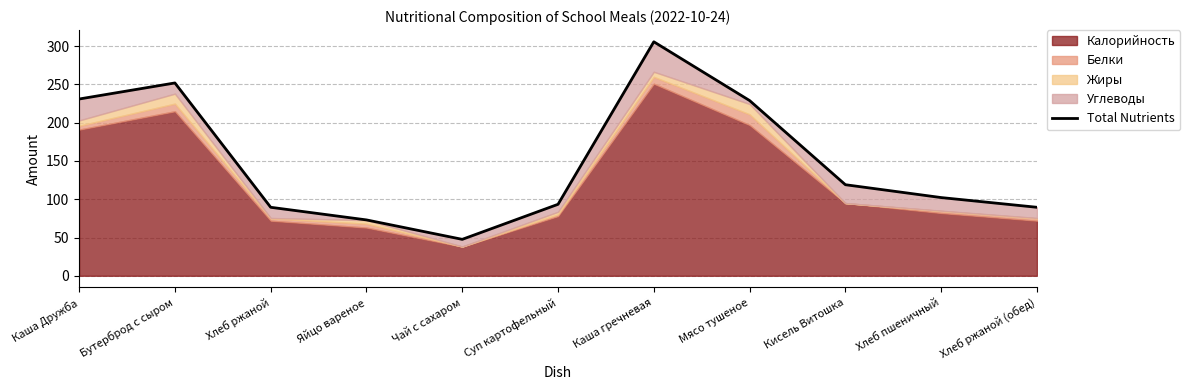

What is the change in value from Суп картофельный to Хлеб пшеничный?

+8.8